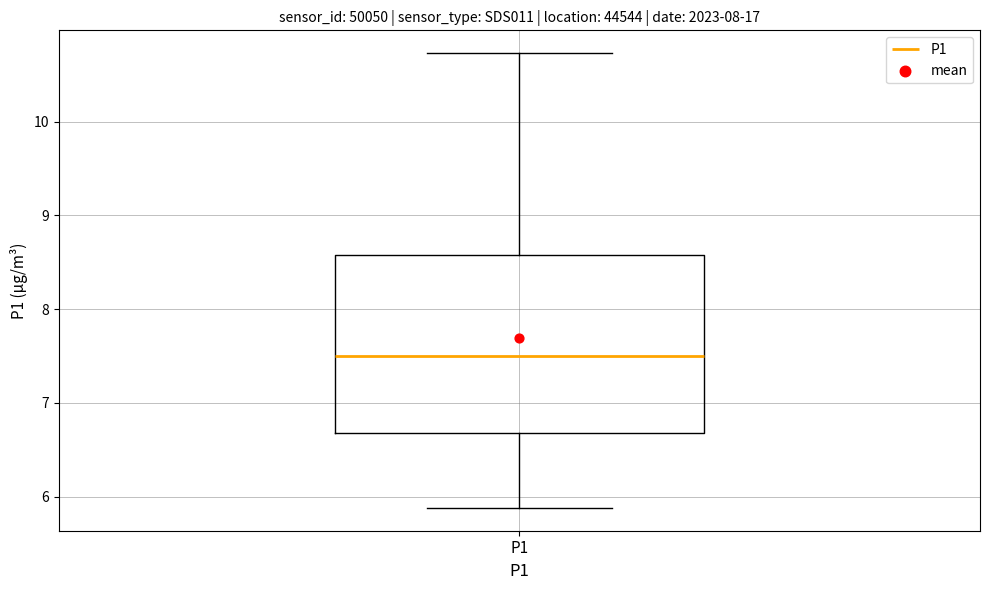

Where is the upper edge of the box for P1 on the y-axis? The values are not printed on the chart, so give them approximately, as read against the axis.

8.6